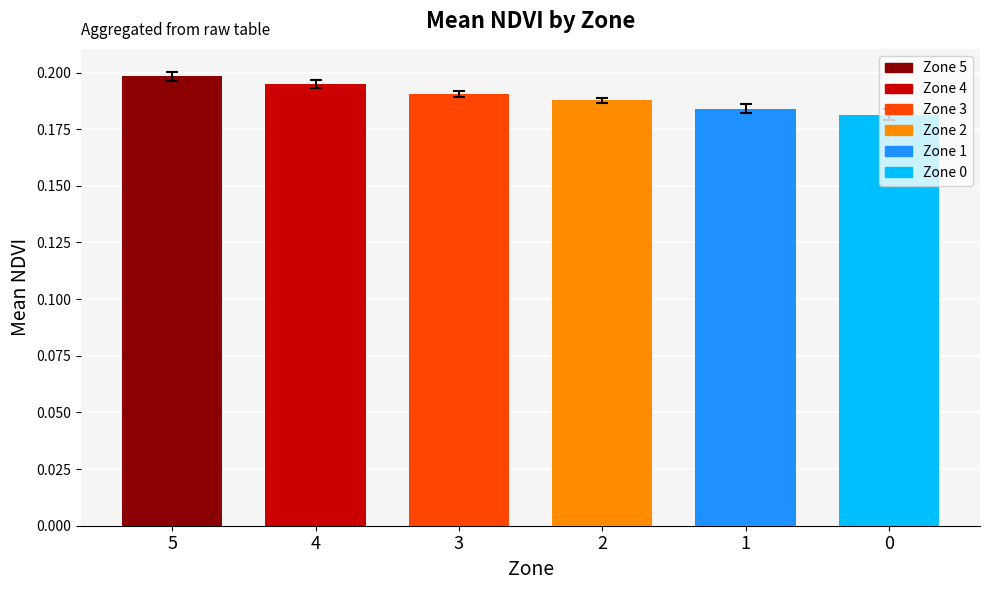

True or false: the data shows 0.2 at 2.

True